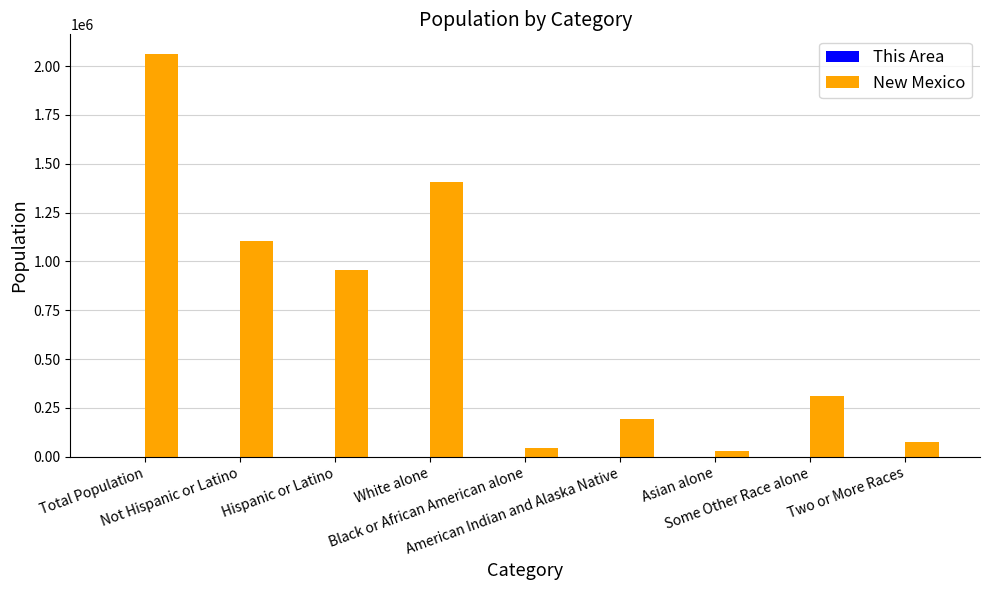

Does the chart contain stacked bars?

No